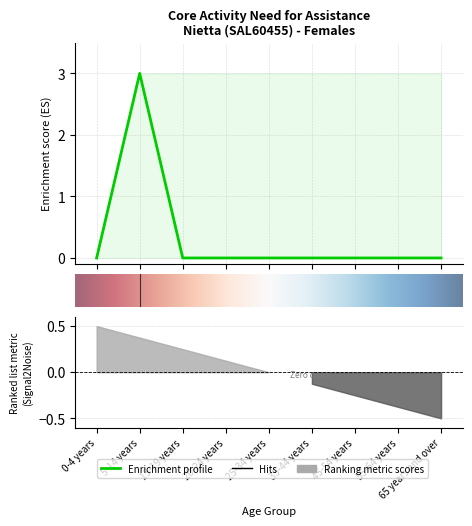

What is the greatest value displayed?

3